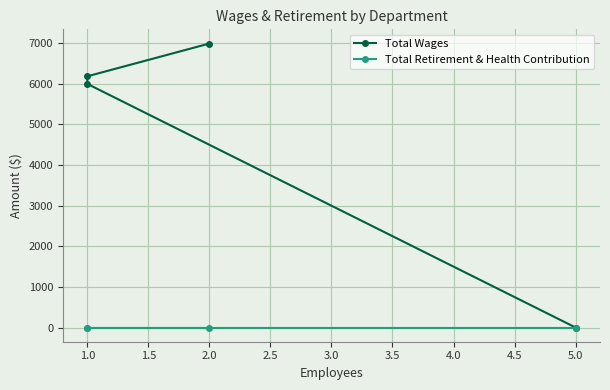

Which series has the widest spread of values?

Total Wages